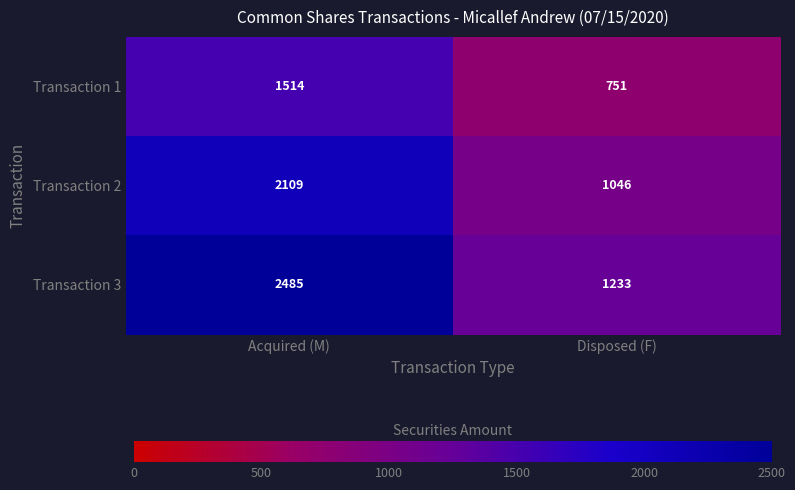

What is the difference between the highest and lowest values at Disposed (F)?

482